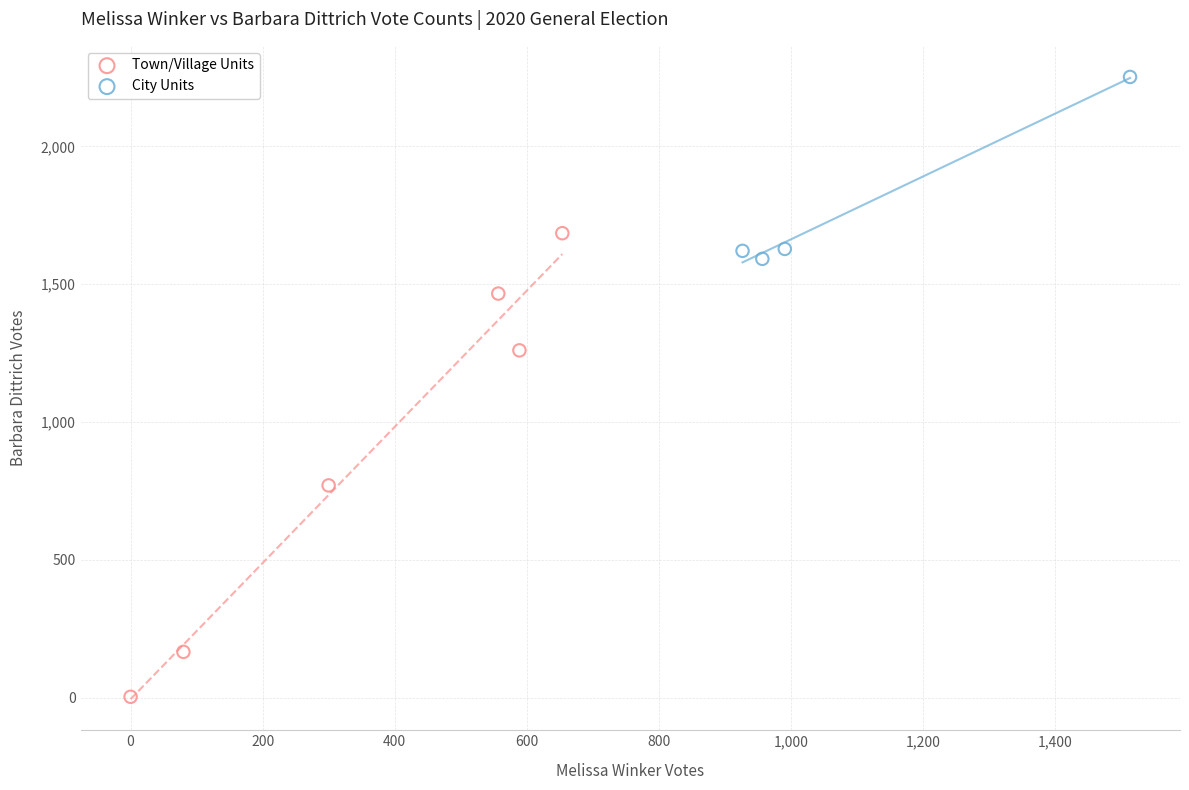

Which series reaches the minimum Y coordinate?

Town/Village Units